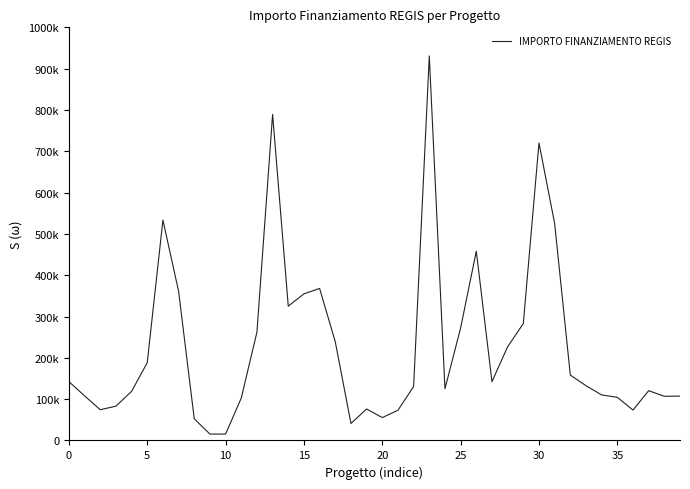

Does the chart have visible grid lines?

No